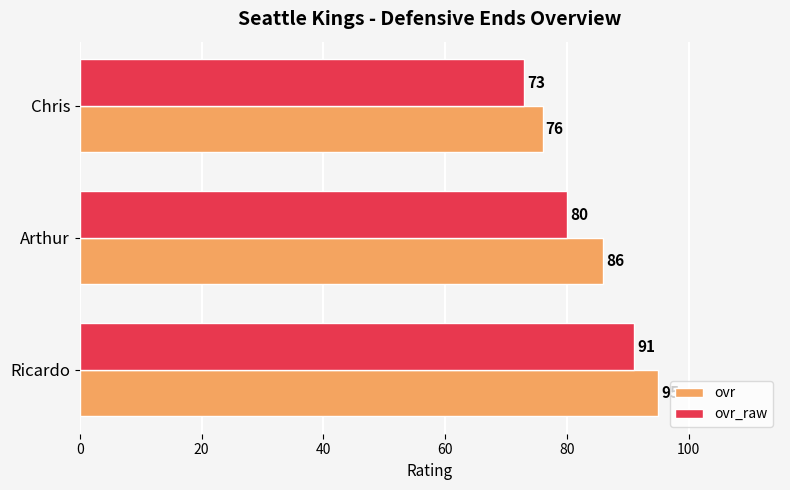

The ovr_raw series shows 157 at Ricardo. True or false?

False